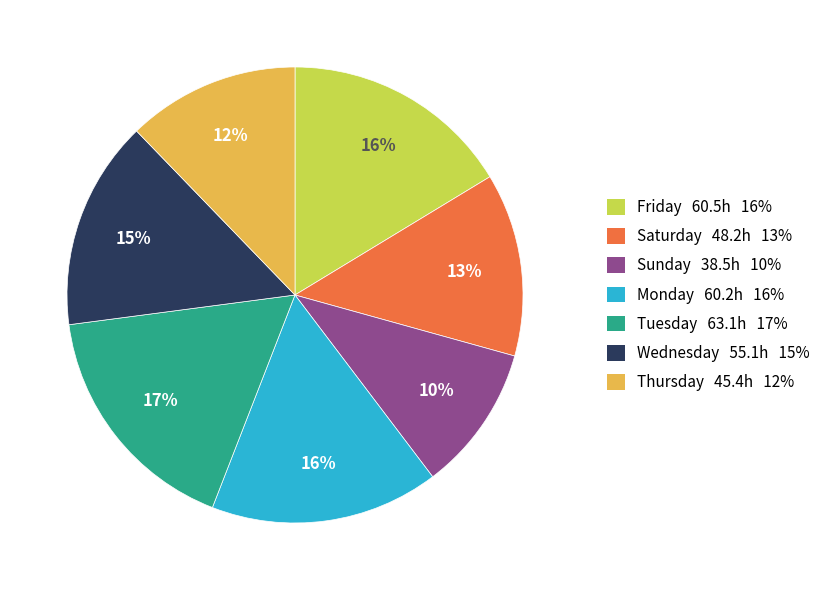

Is there any slice that represents more than half of the pie?

No